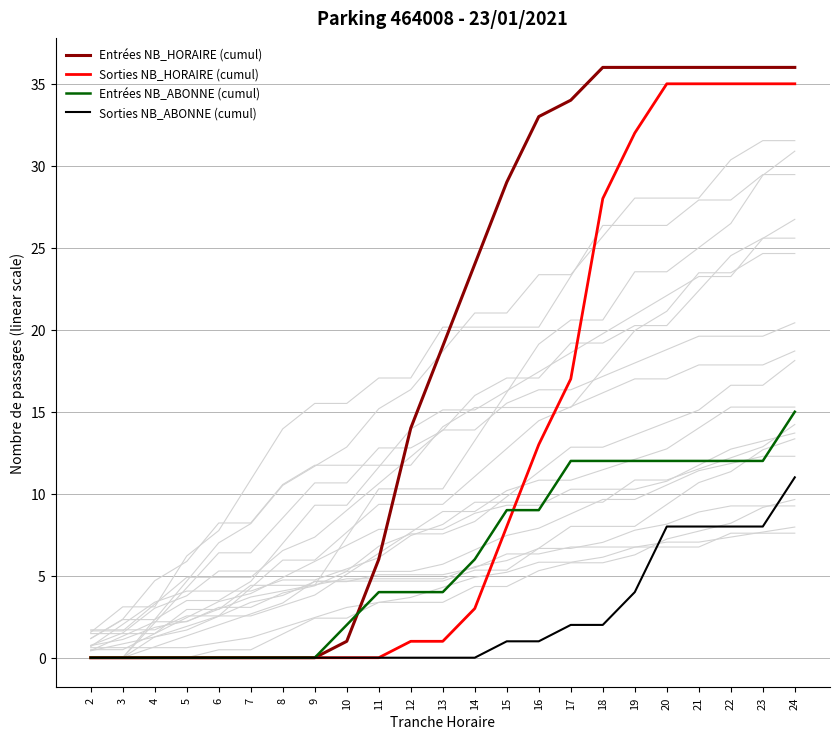

Rank the series by their average value, from lowest to highest.

Sorties NB_ABONNE (cumul), Entrées NB_ABONNE (cumul), Sorties NB_HORAIRE (cumul), Entrées NB_HORAIRE (cumul)